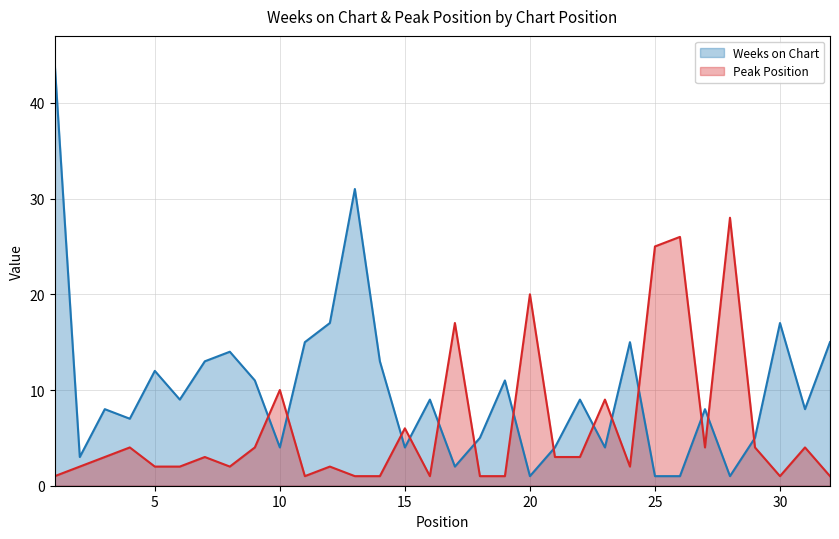

What is the value of the Weeks on Chart point at the 16th from the left?

9